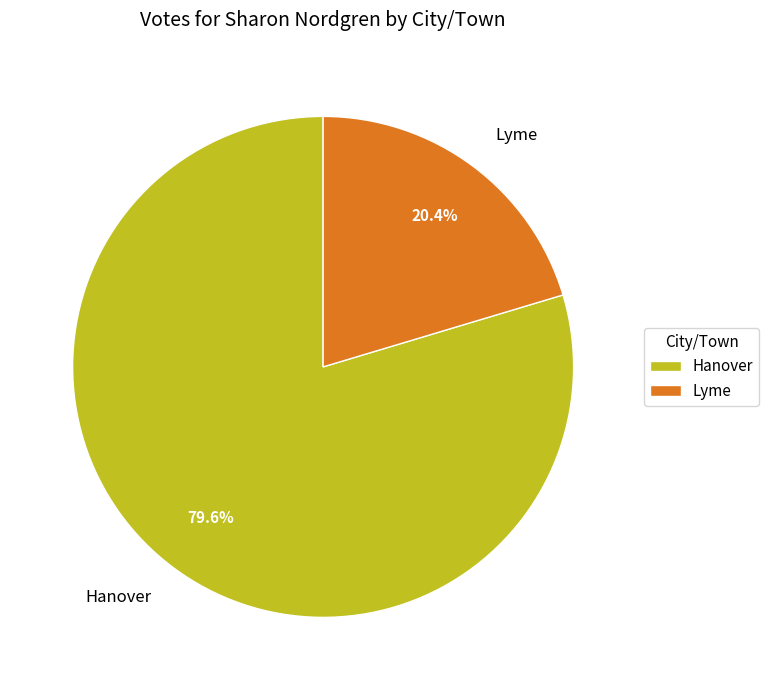

How many slices are in this pie chart?

2